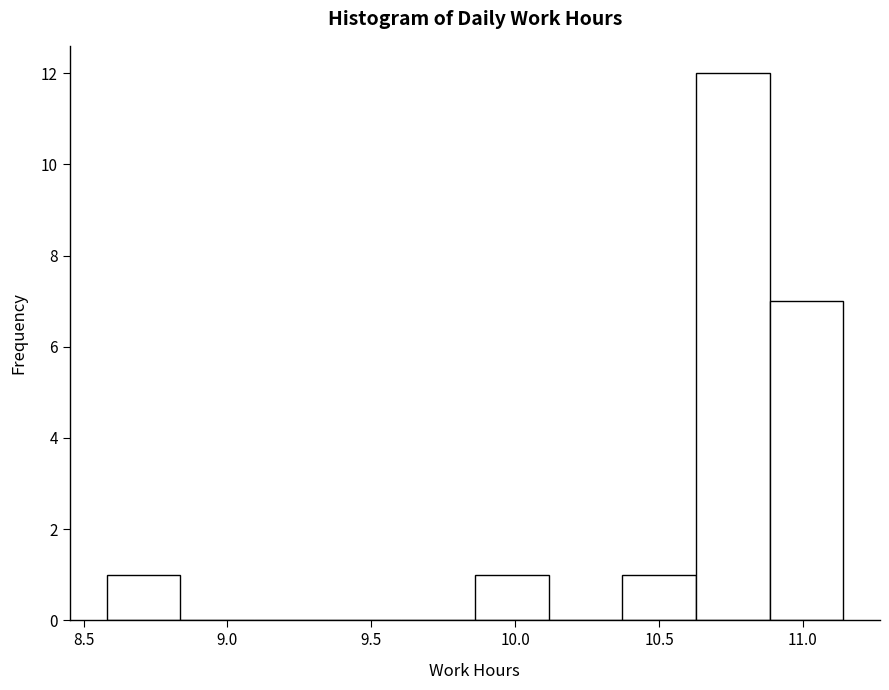

Which range on the x-axis has the tallest bar?

10.65 to 10.90